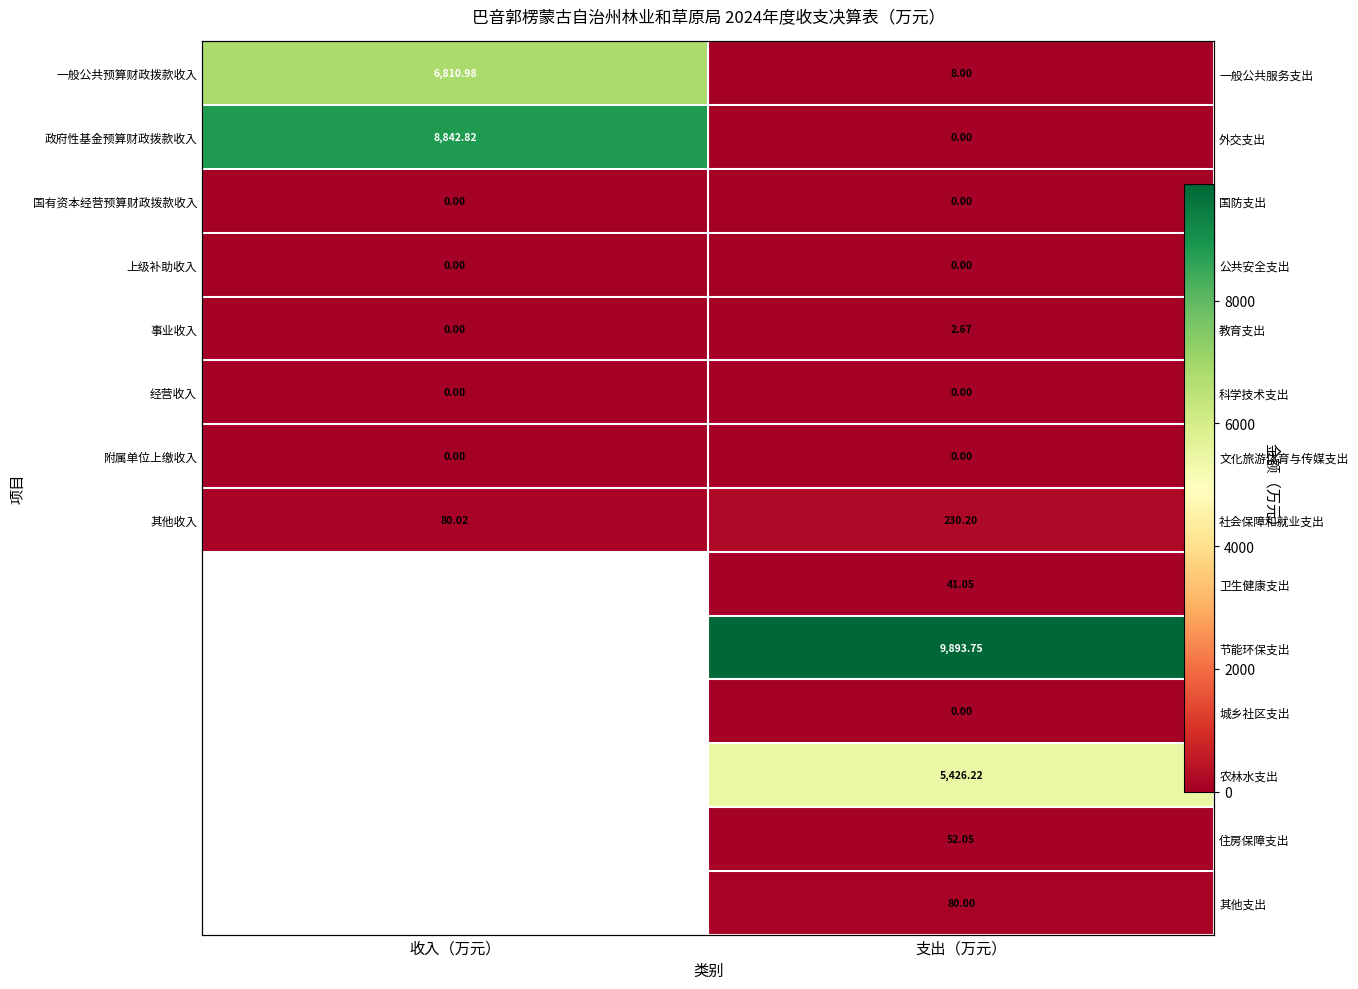

True or false: 事业收入 has a value of 0.0 at 收入（万元）.

True